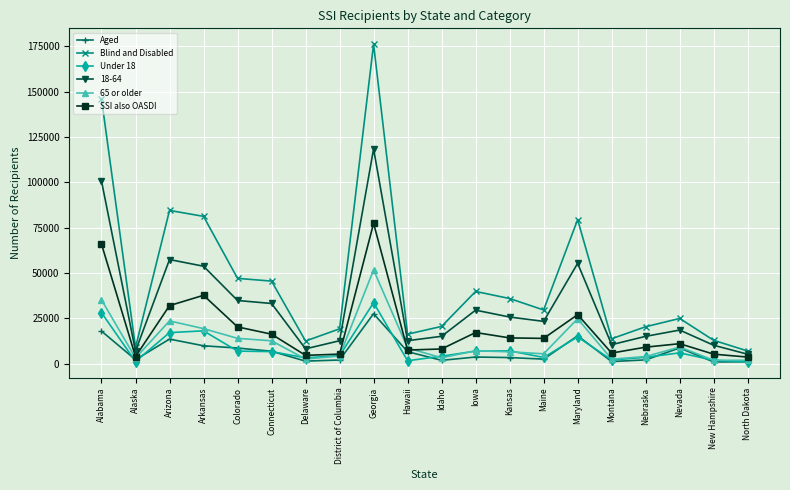

What is the sum of all Blind and Disabled values?

920433